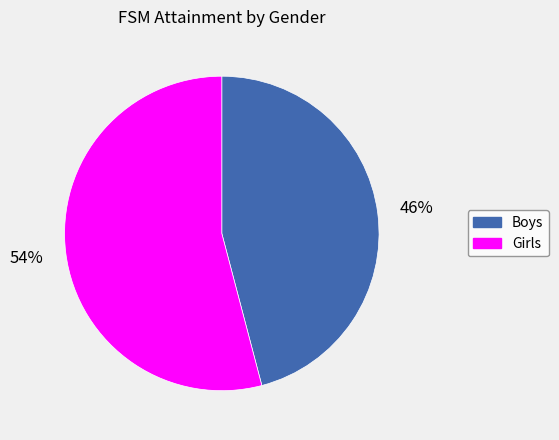

Which slice is the largest?

Girls